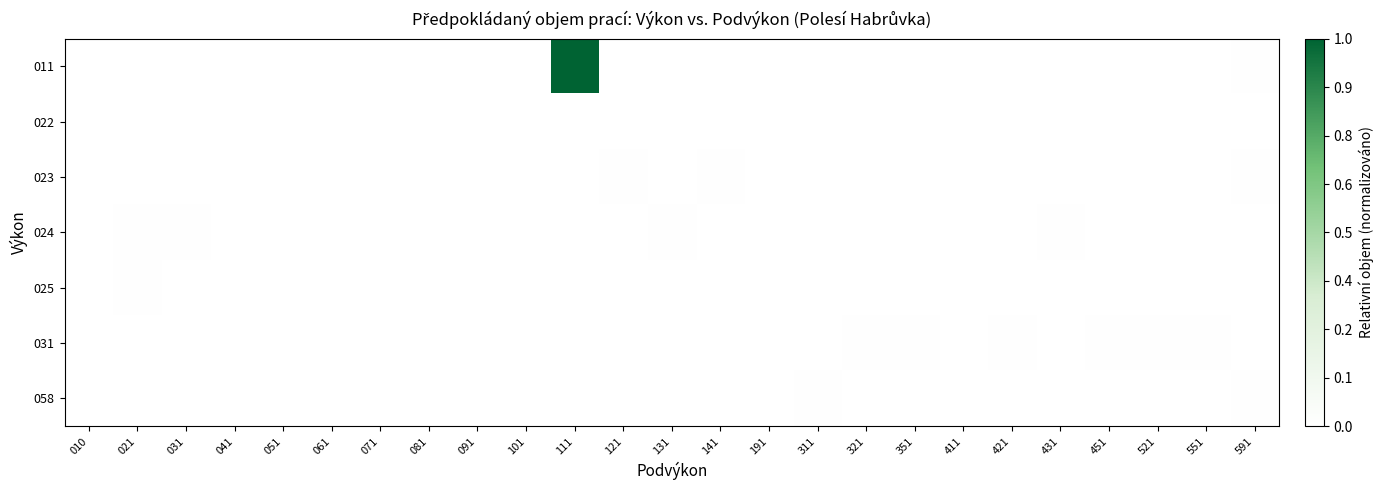

Which category has the lowest value across all series?

010